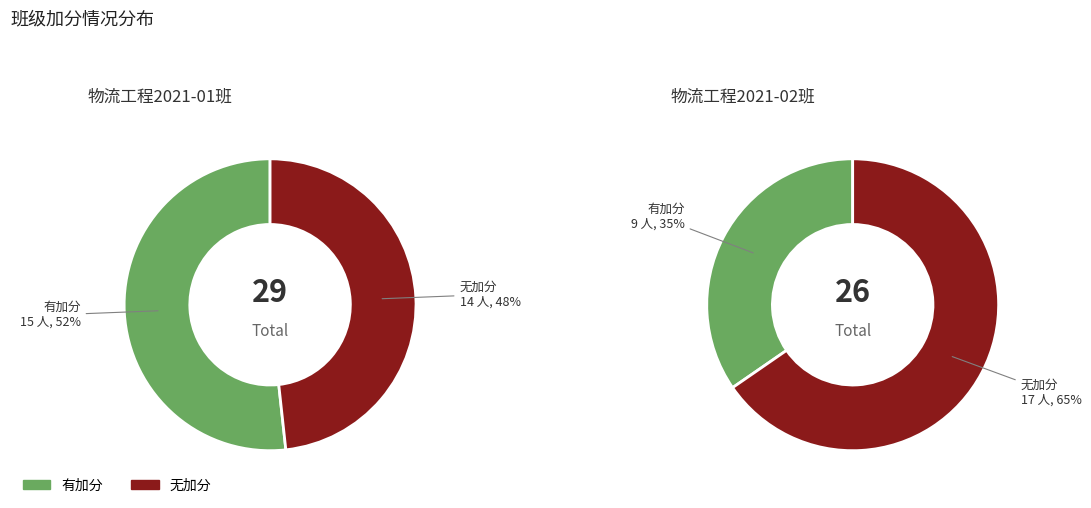

How many segments does this pie chart have?

4